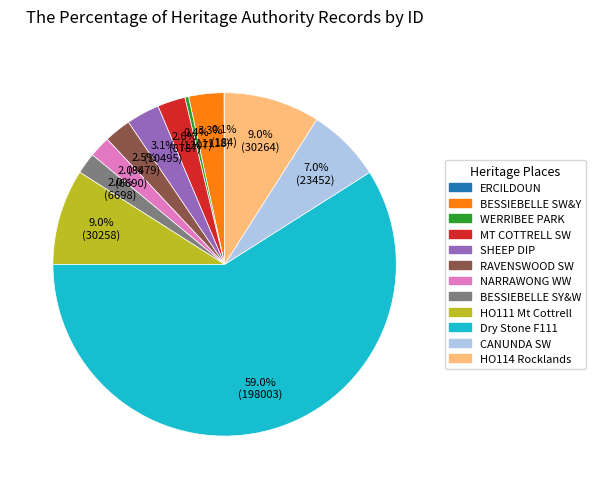

Is there a majority slice in this chart?

Yes